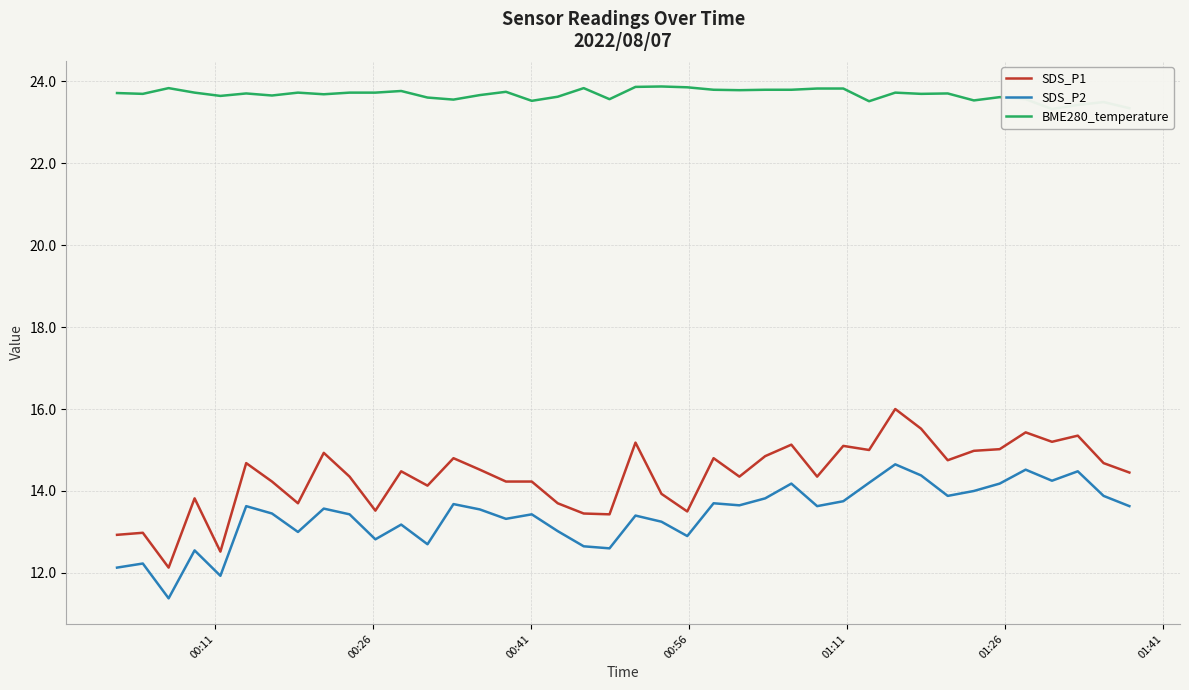

What is the highest value of the SDS_P2 series?

14.7